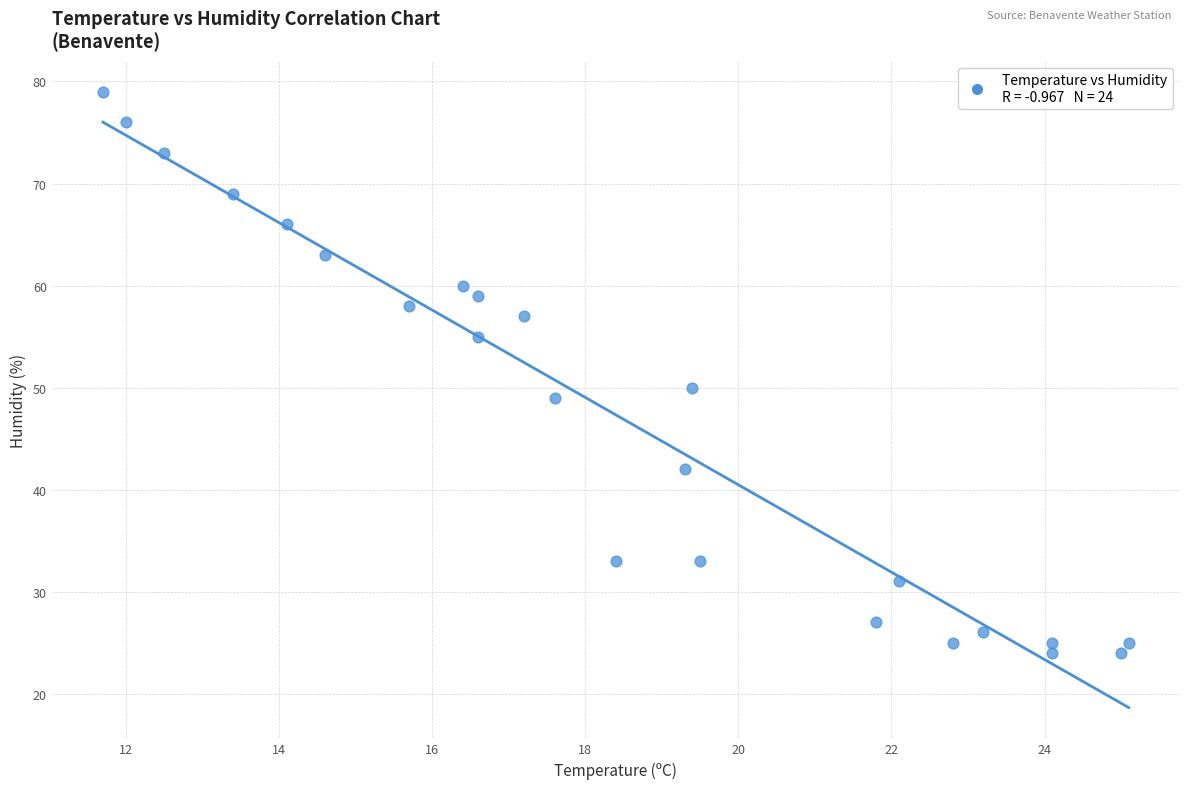

What Y value in the scatter plot is closest to 51?

50